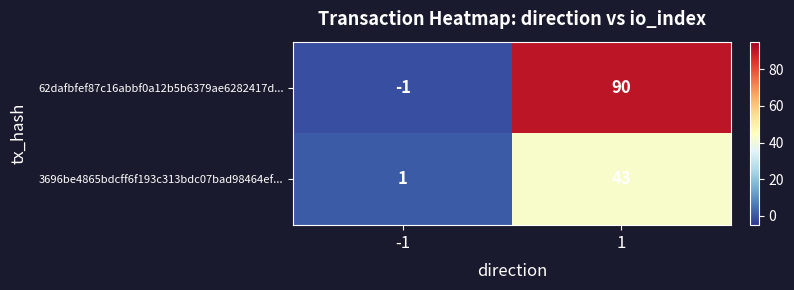

Reading left to right, transcribe all the data shown in this chart.

62dafbfef87c16abbf0a12b5b6379ae6282417d...: -1	90
3696be4865bdcff6f193c313bdc07bad98464ef...: 1	43